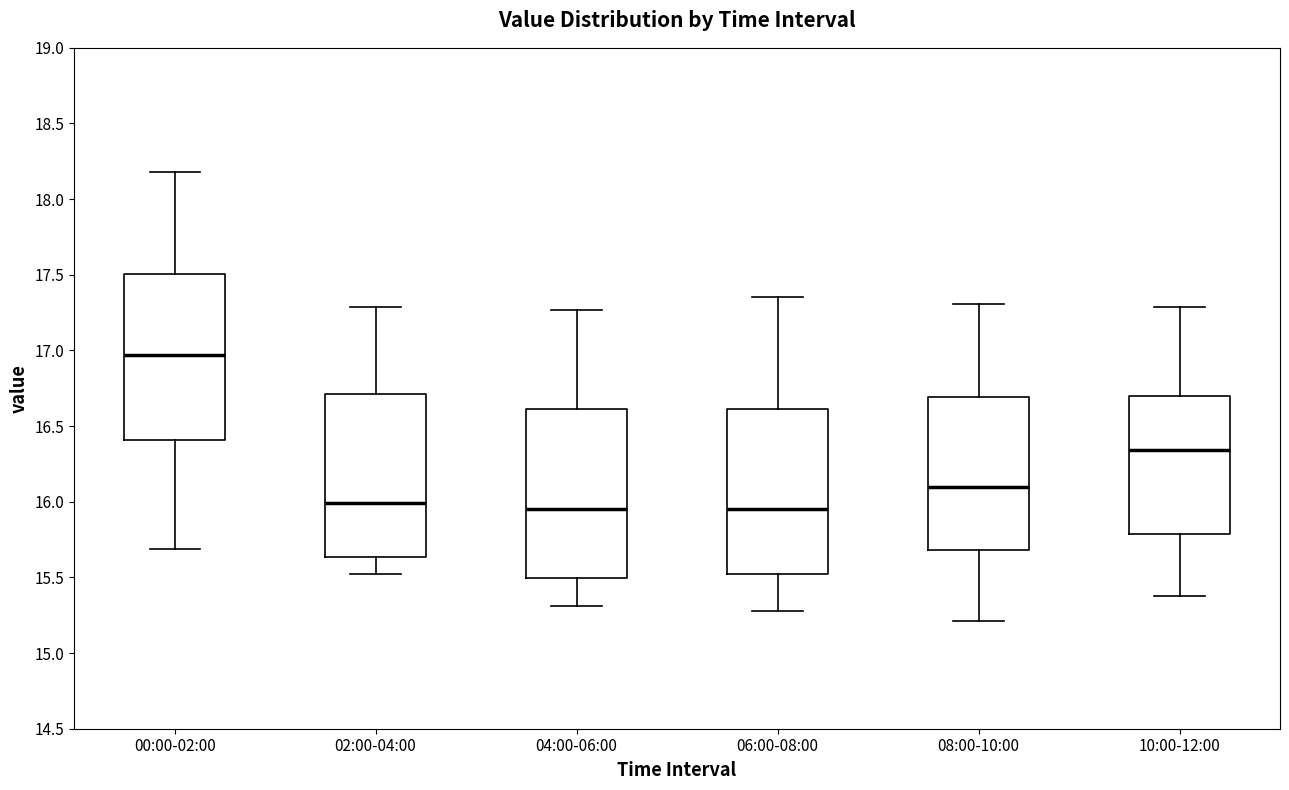

Which box has the highest median line?

00:00-02:00